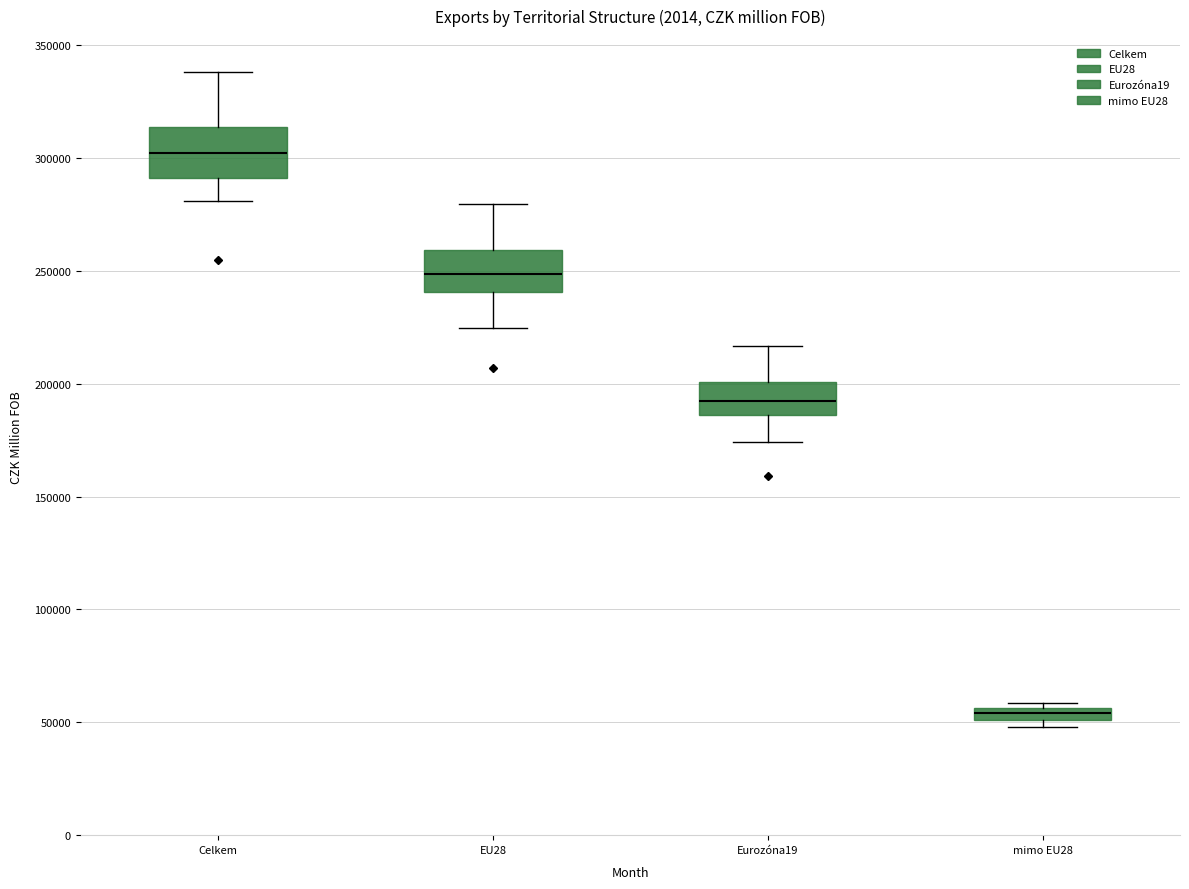

Where is the upper edge of the box for Eurozóna19 on the y-axis? The values are not printed on the chart, so give them approximately, as read against the axis.

200000